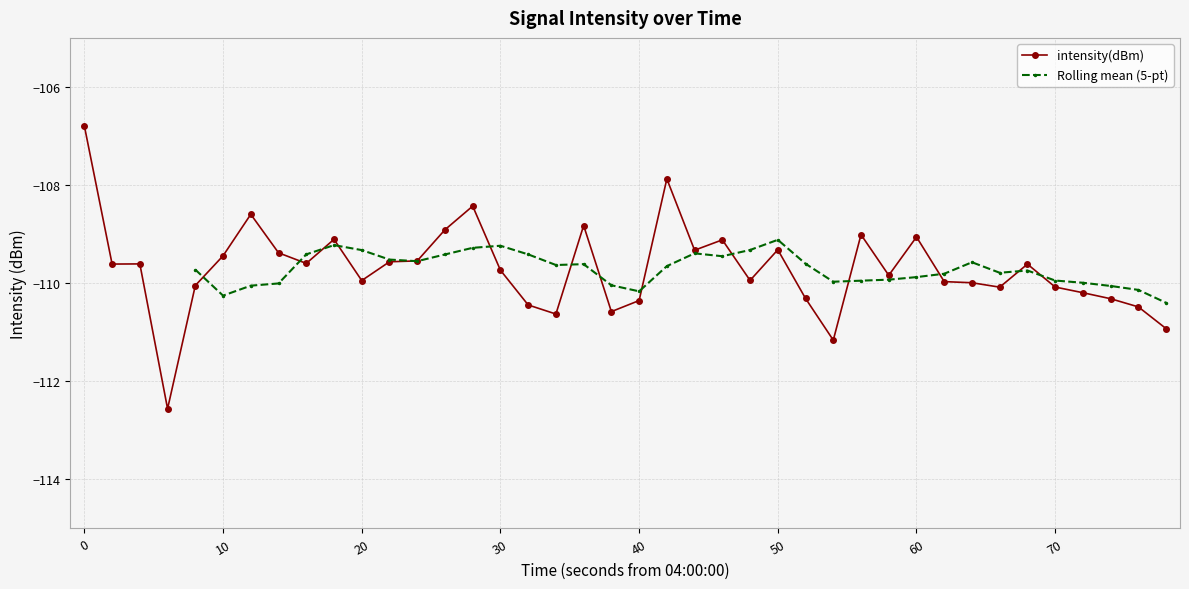

True or false: intensity(dBm) has a value of -110.1 at 70.

True